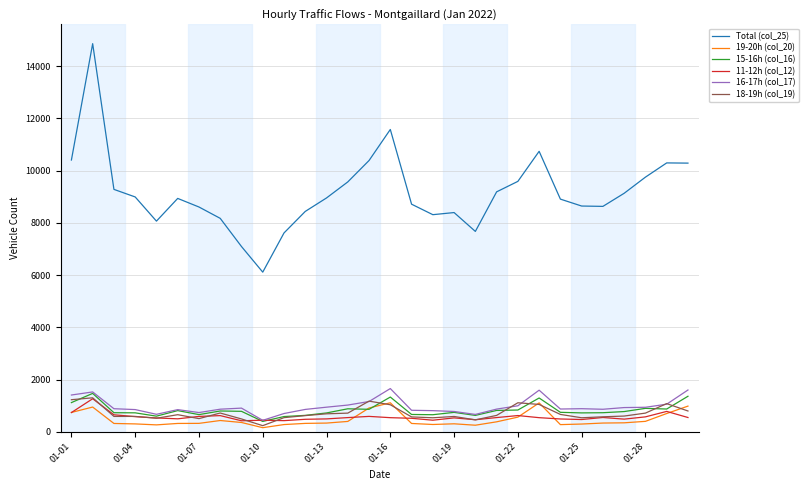

Count the number of data series in this chart.

6